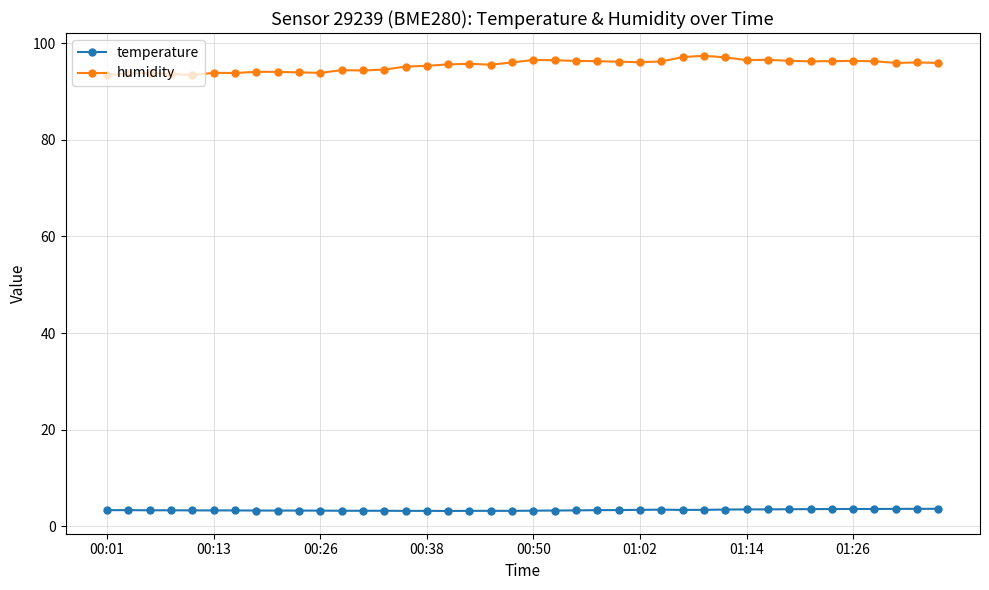

What is the difference between the second highest and second lowest values in the humidity series?

3.7